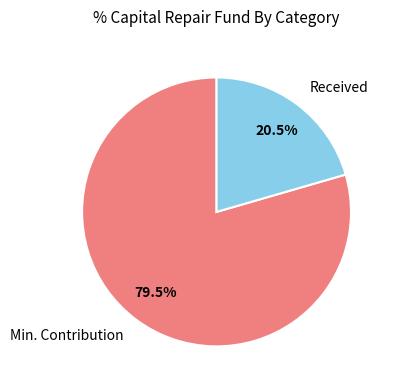

What is the ratio of the value at Min. Contribution to the value at Received?

3.9